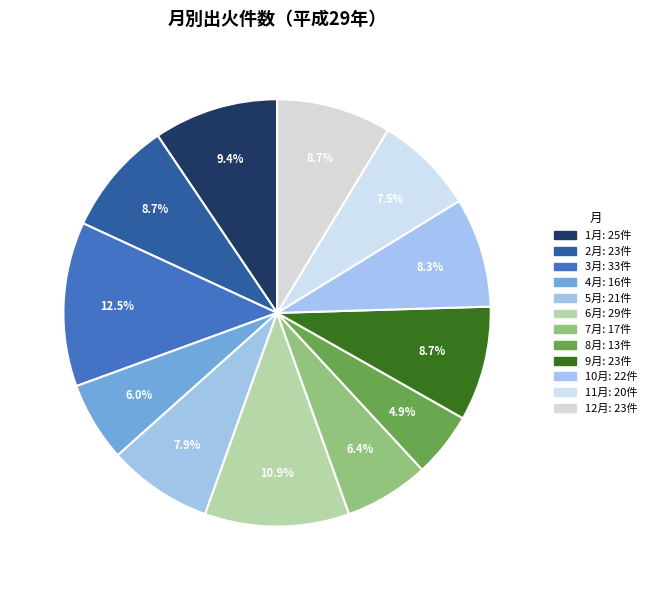

Does 1月 represent more than half of the total?

No